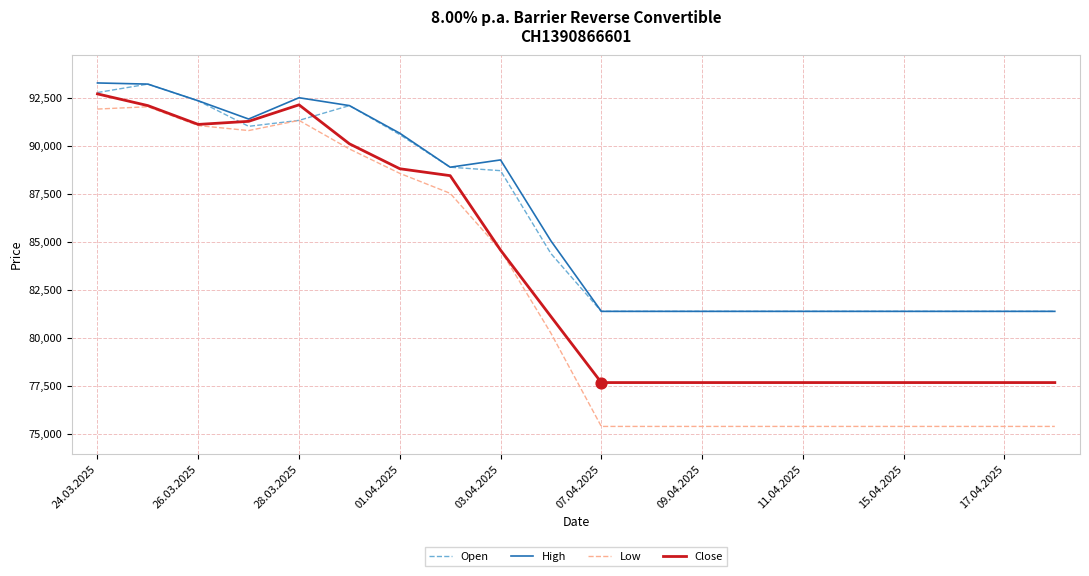

What are all the series names shown in the legend?

Open, High, Low, Close